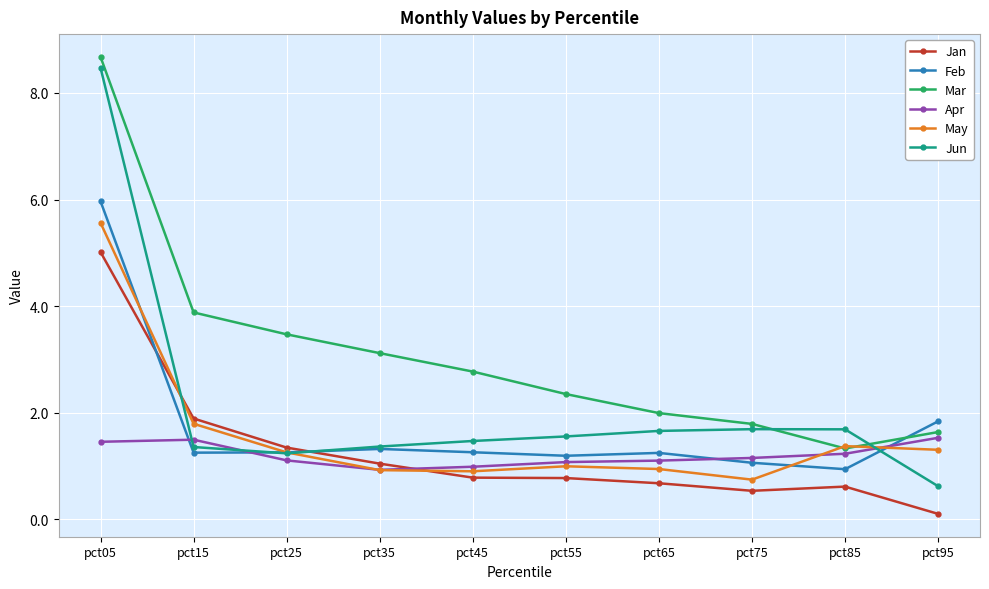

Between pct55 and pct65, which series saw the biggest shift?

Mar